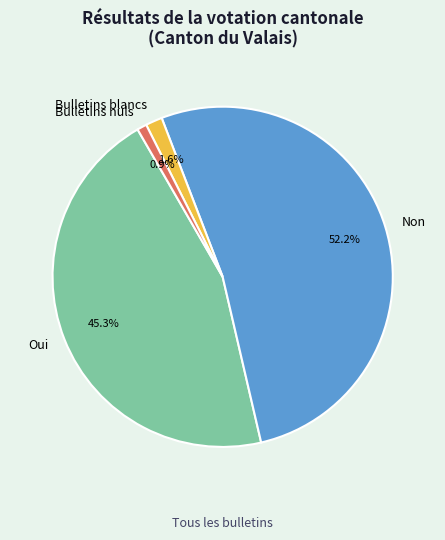

What is the largest slice in the pie chart?

Non